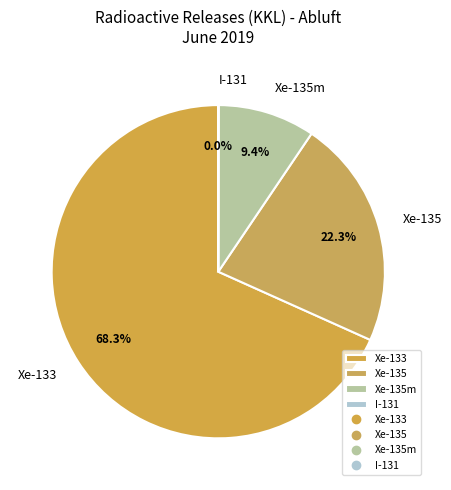

Is there any slice that represents more than half of the pie?

Yes